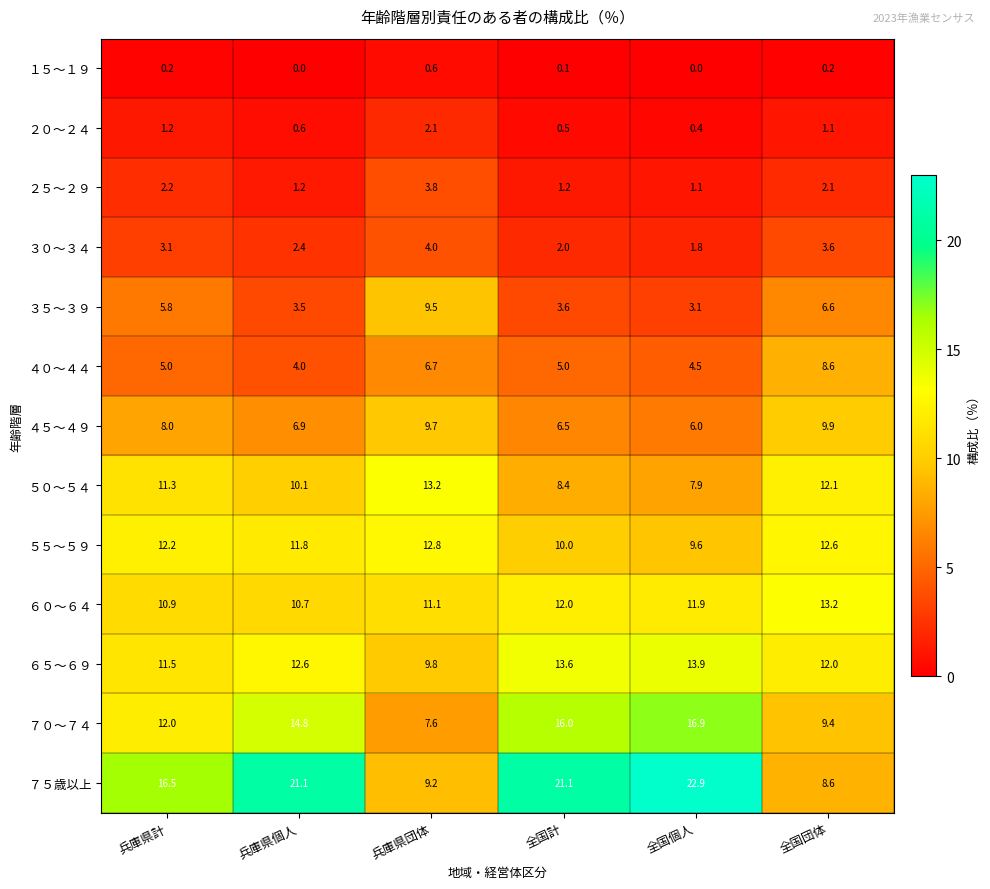

What is the total value across all series at 兵庫県団体?

100.1